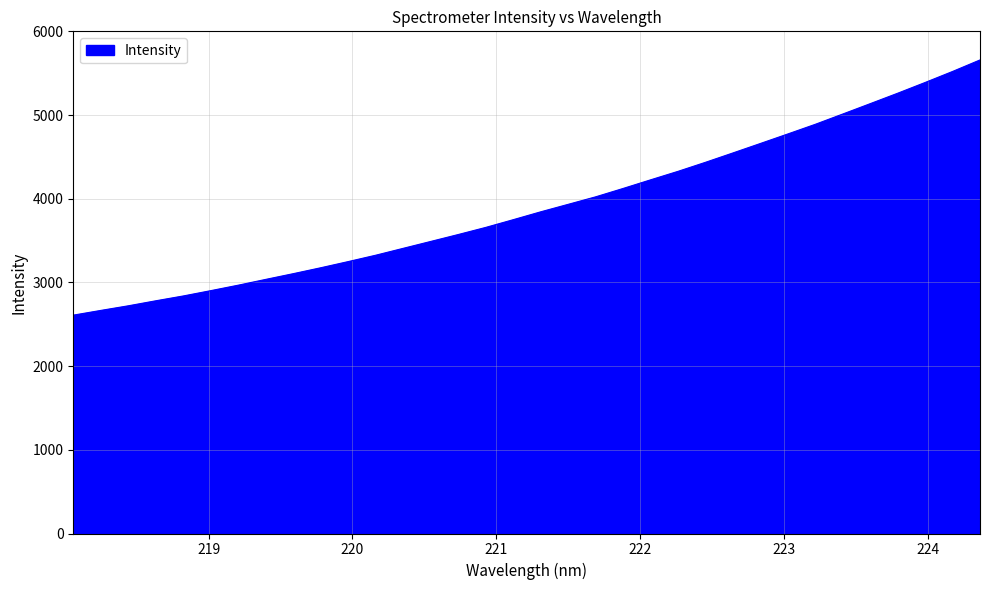

True or false: the data has more than 2 interior local peaks.

False